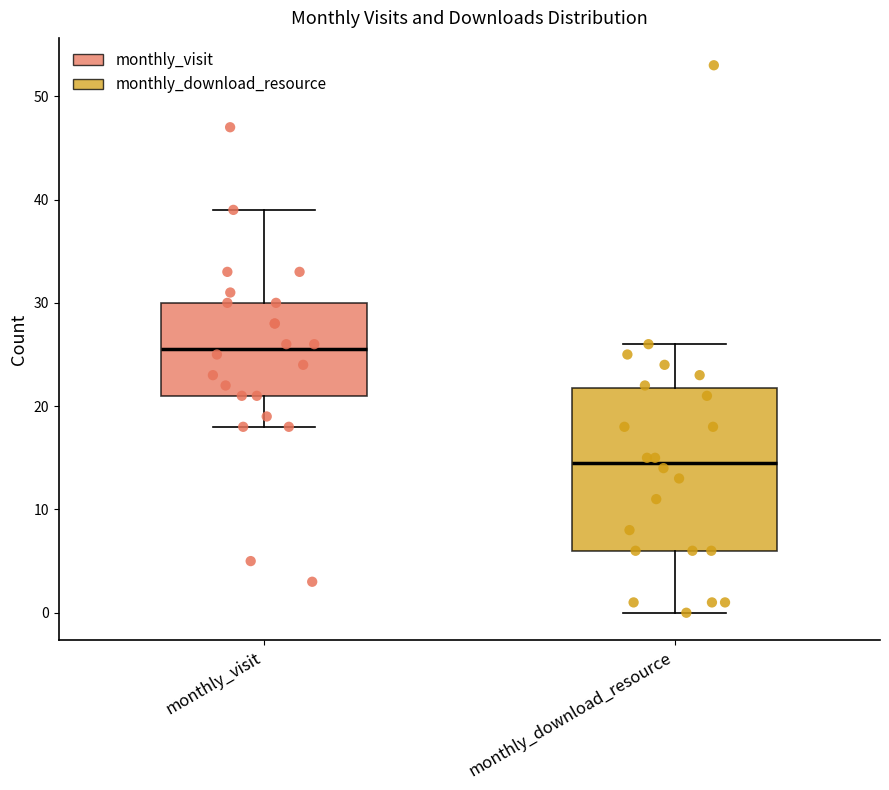

Which box is the tallest, from its lower edge to its upper edge?

monthly_download_resource